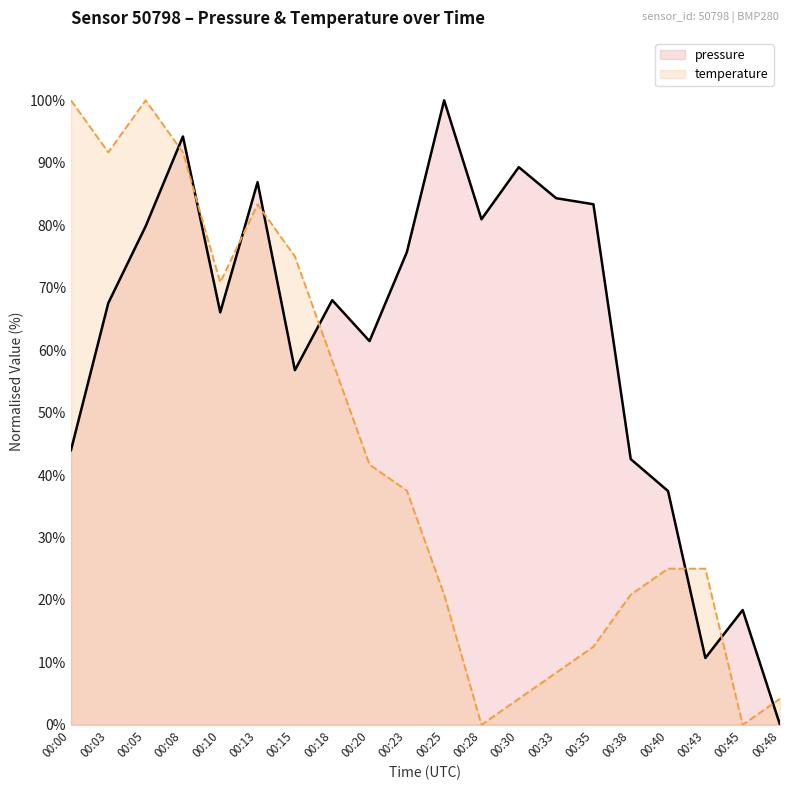

At which label does pressure first exceed 67?

00:03